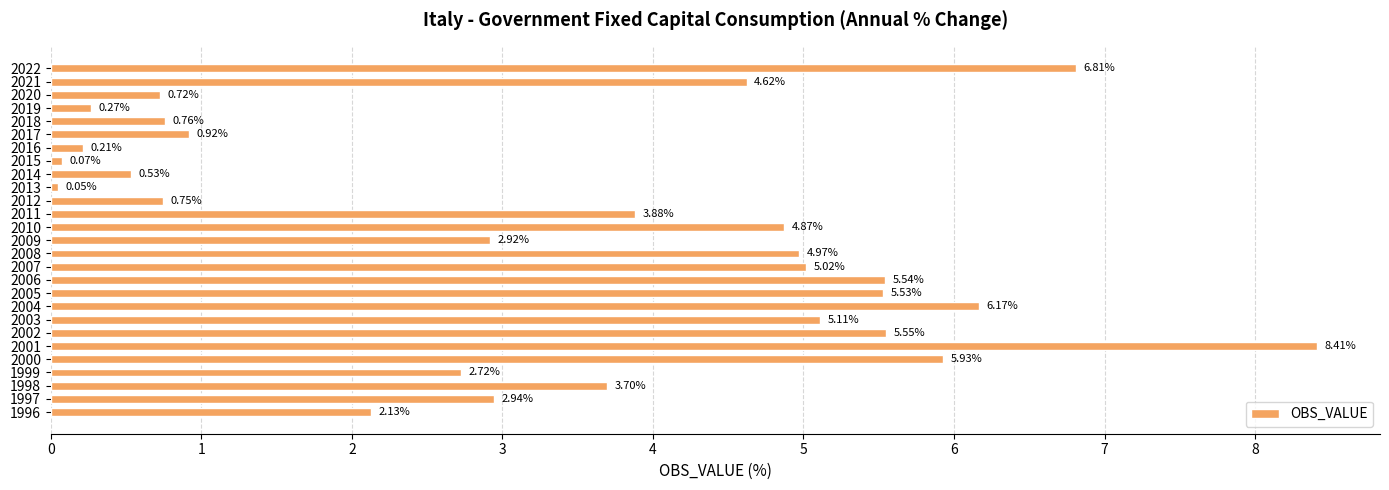

What is the change in value from 2002 to 2015?

-5.5